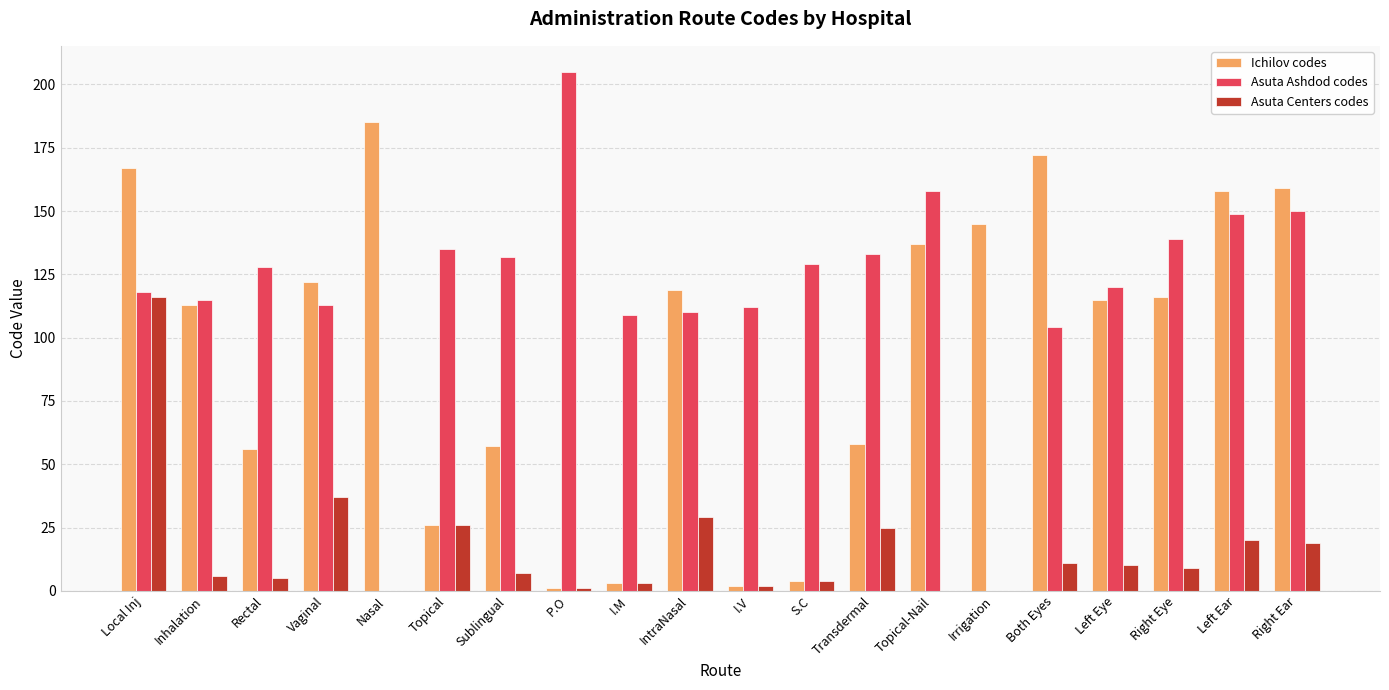

What is the sum of all Ichilov codes values?

1915